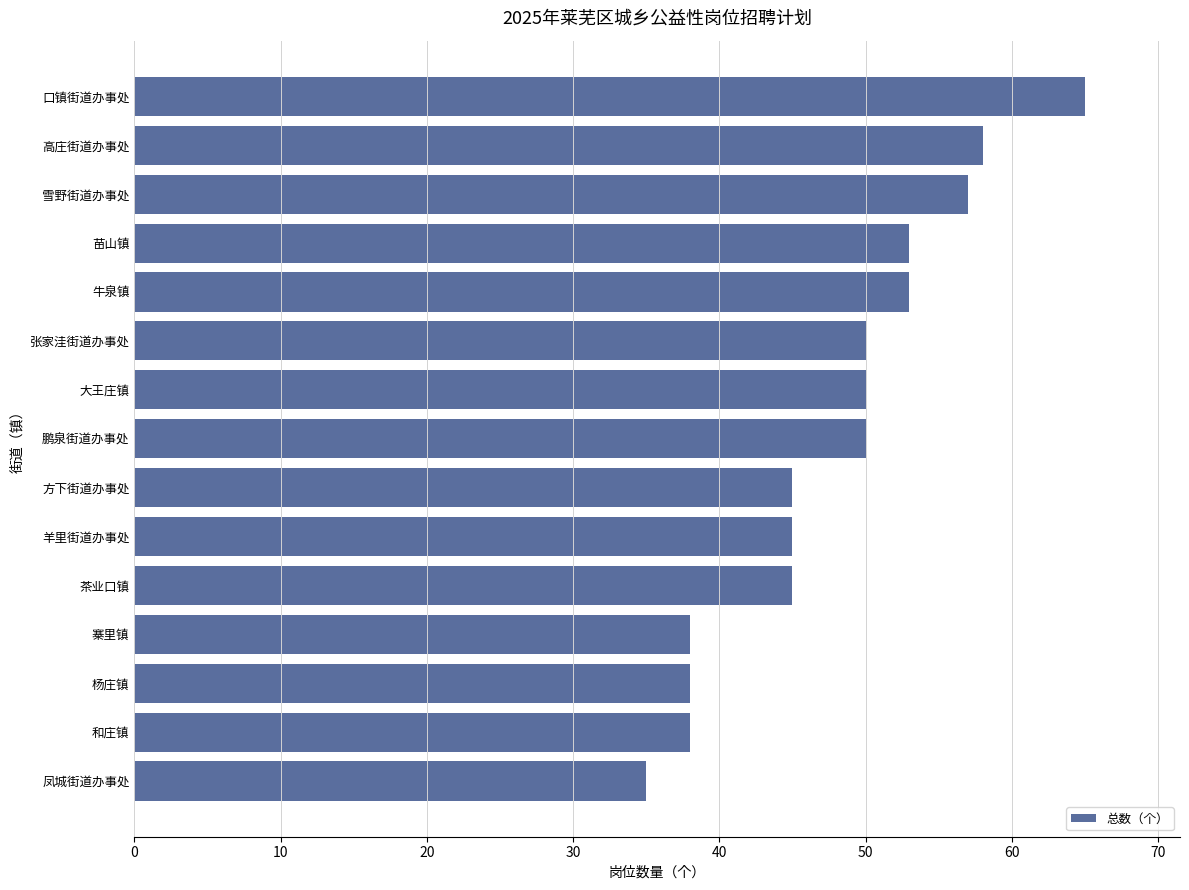

What is the sum of all values?

720